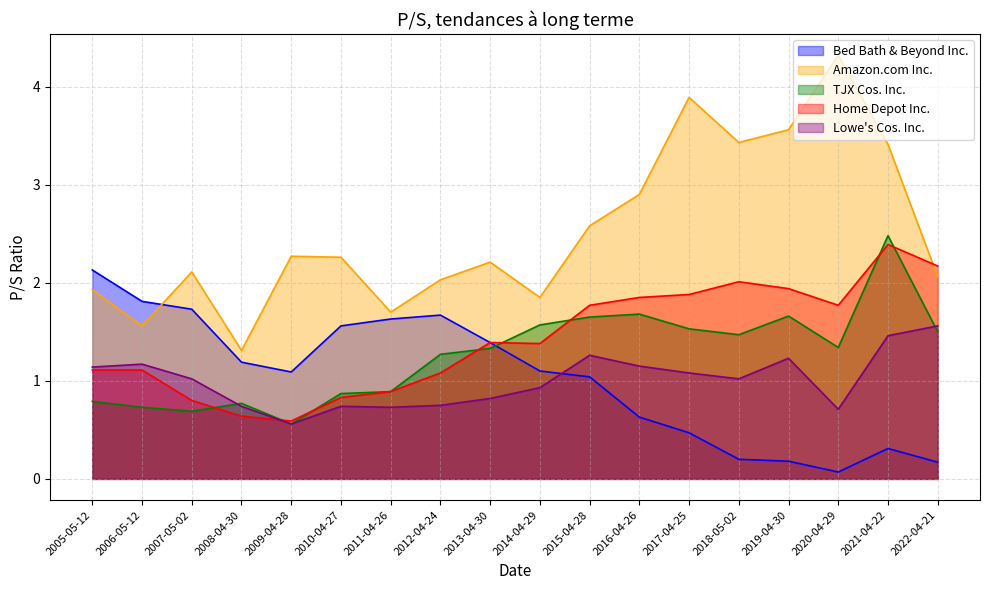

Is the value of Home Depot Inc. at 2022-04-21 greater than the value of Lowe's Cos. Inc. at 2006-05-12?

Yes